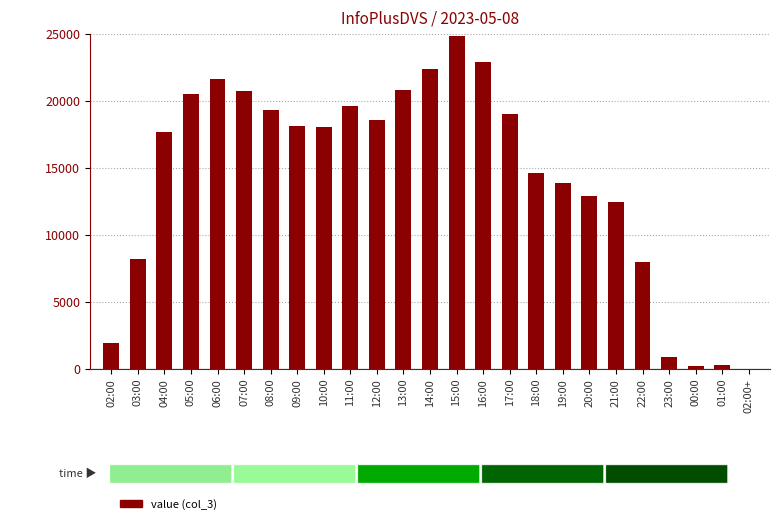

Which has a higher value, 13:00 or 16:00?

16:00